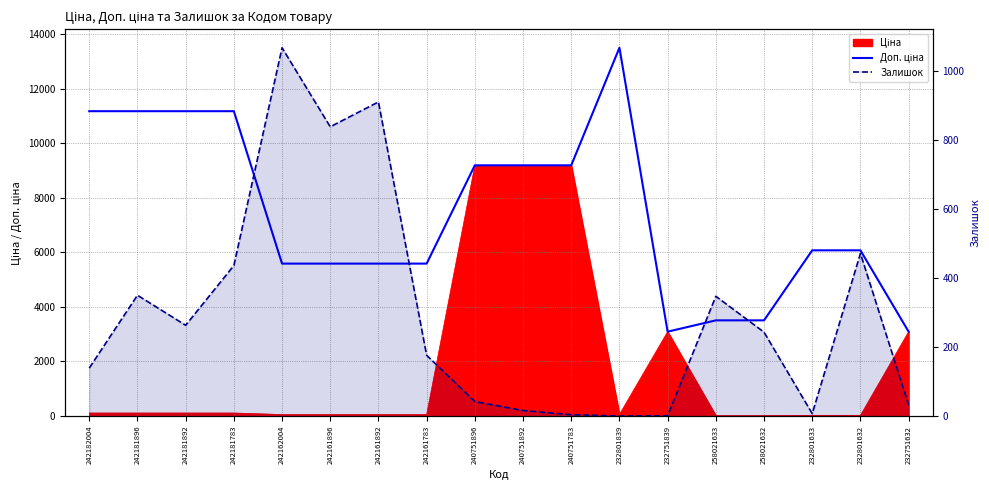

At how many categories does at least one series exceed 13105?

1